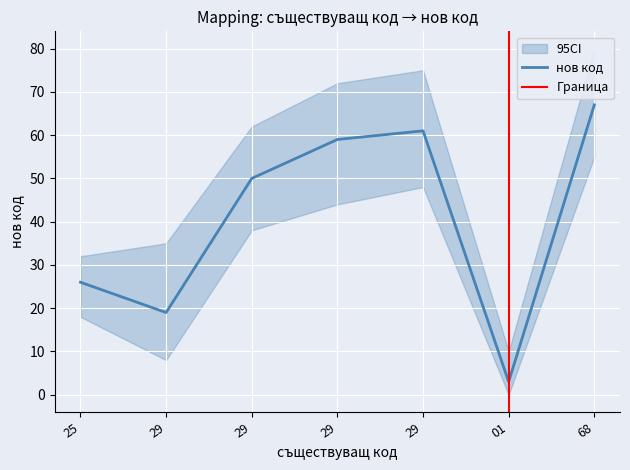

Where is the first local minimum?

29